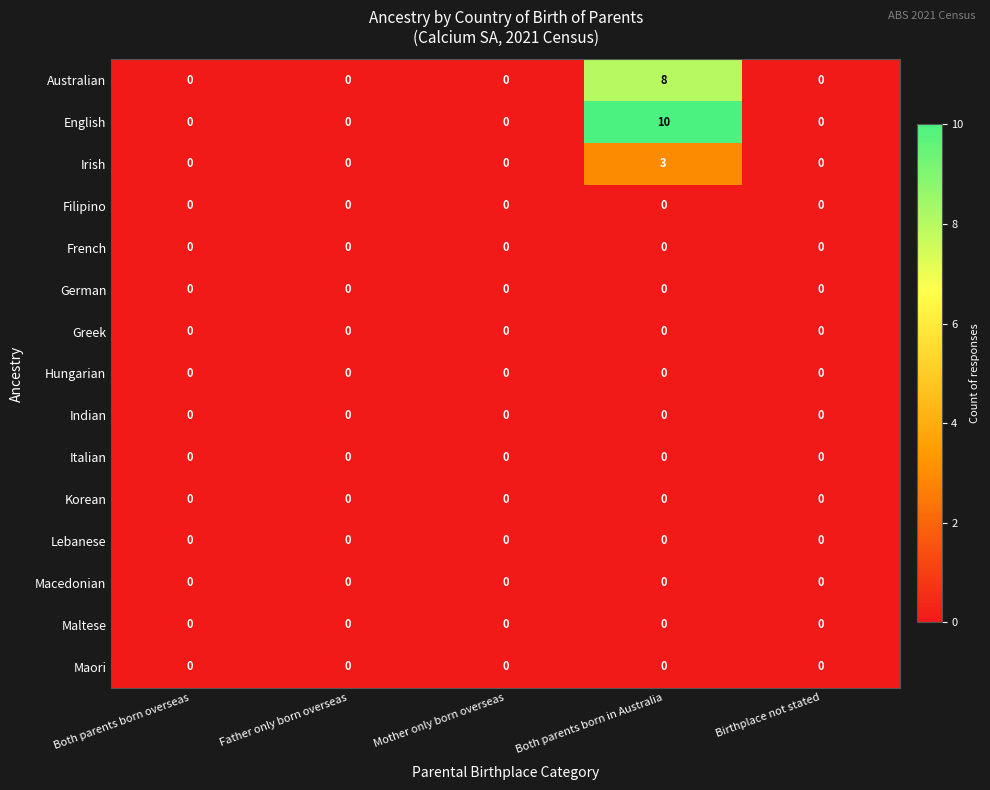

True or false: English has a value of 4 at Both parents born in Australia.

False